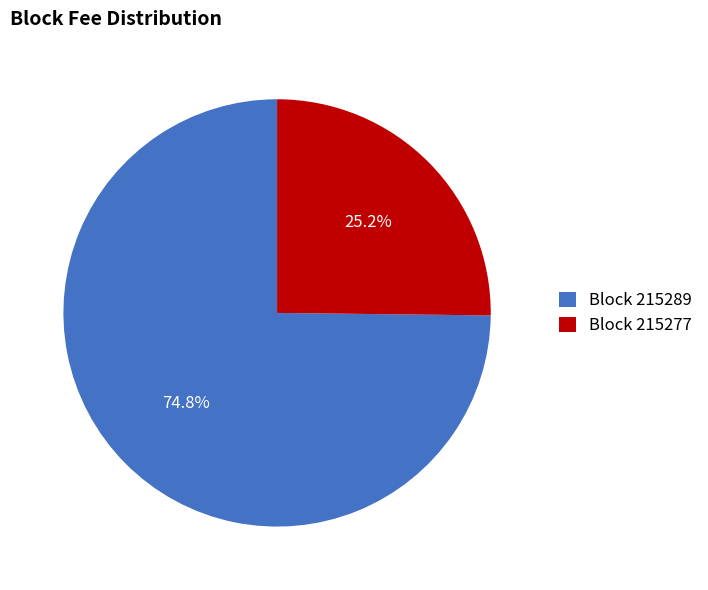

Which has a higher value, Block 215289 or Block 215277?

Block 215289